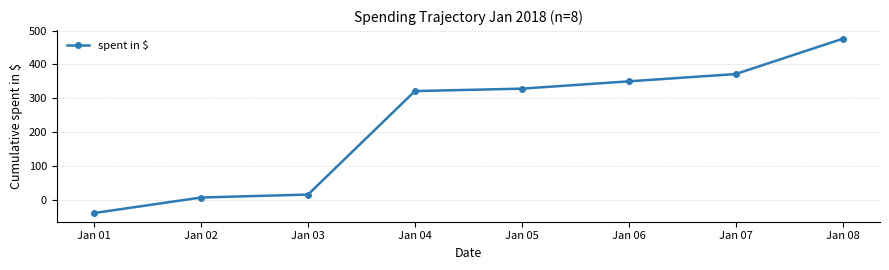

Reading left to right, list all the values displayed in this chart.

-39.1	6.7	15.4	321.2	328.4	350.0	371.5	475.7